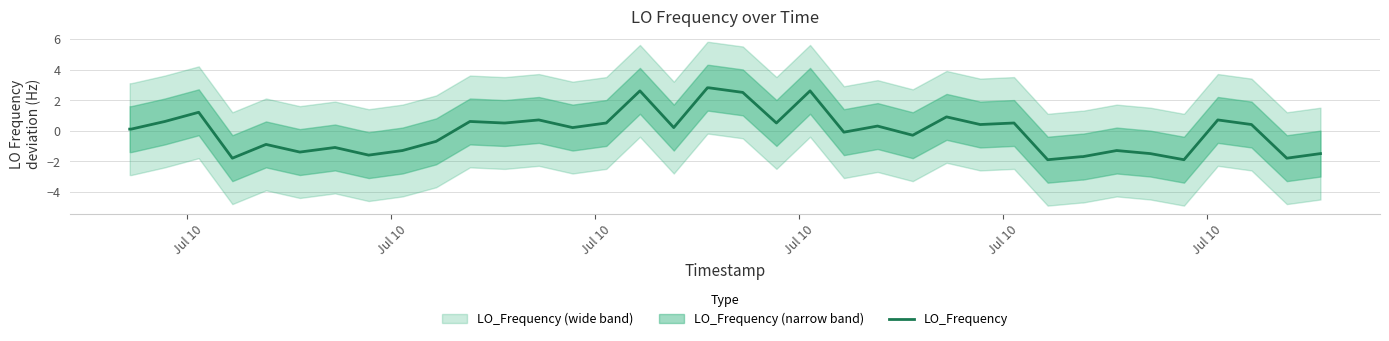

What is the minimum value shown in the chart?

-1.9